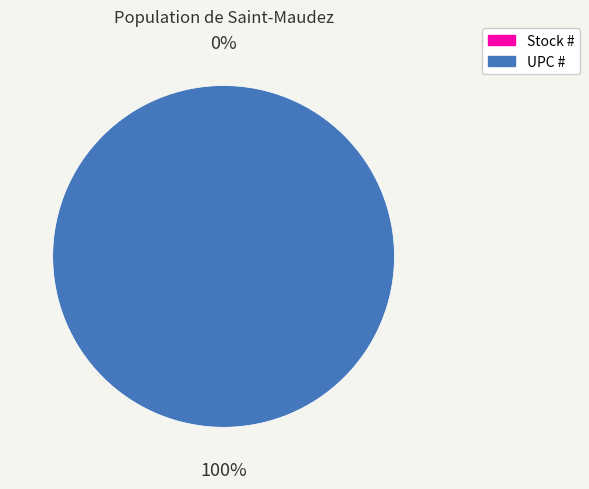

The UPC # slice represents 91% of the pie. True or false?

False